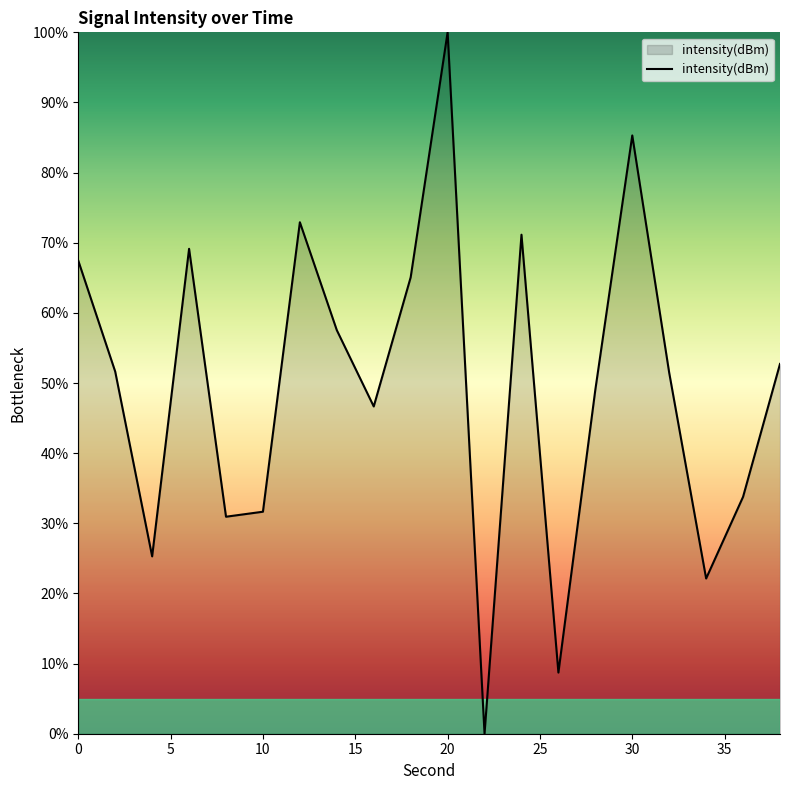

What is the greatest value displayed?

100.0